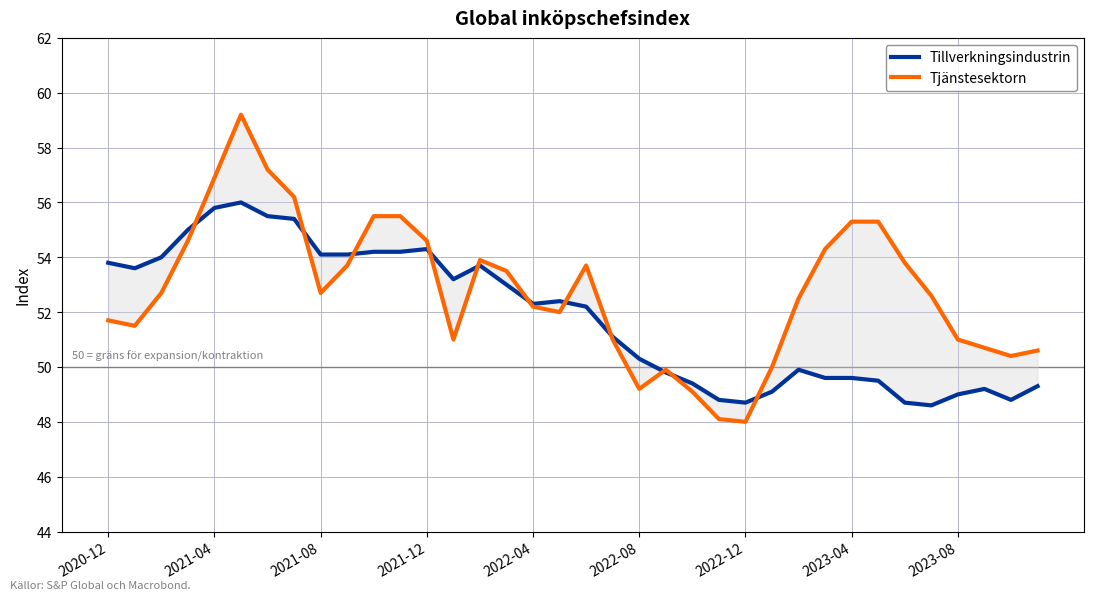

List the series in order of their peak value, highest first.

Tjänstesektorn, Tillverkningsindustrin